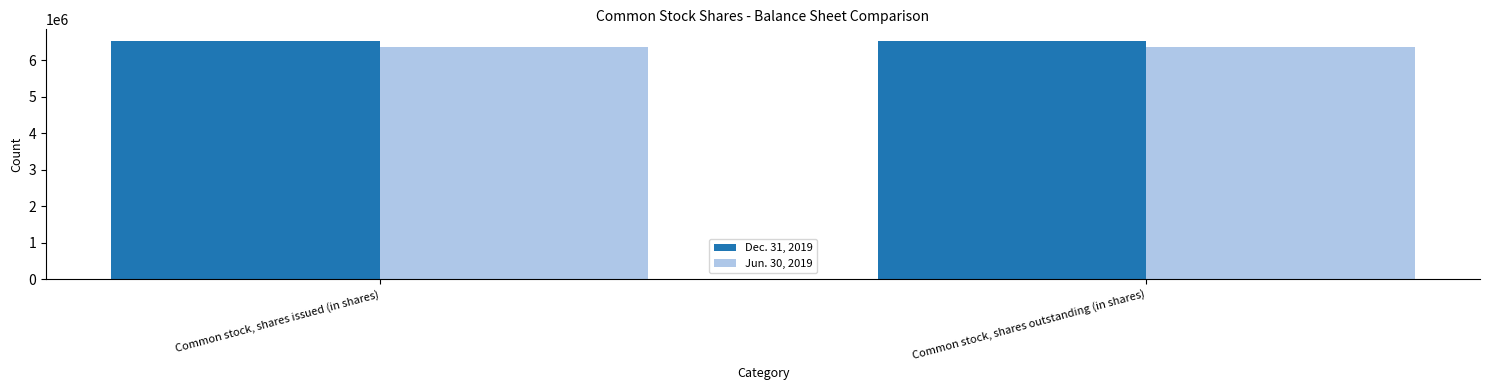

How many categories are shown in the chart?

2